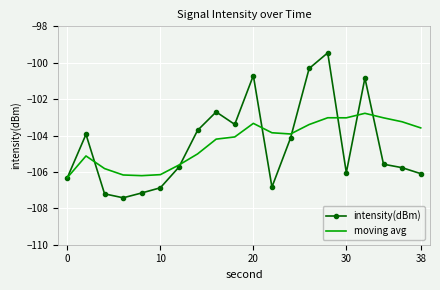

Rank the series by their maximum value, from lowest to highest.

moving avg, intensity(dBm)